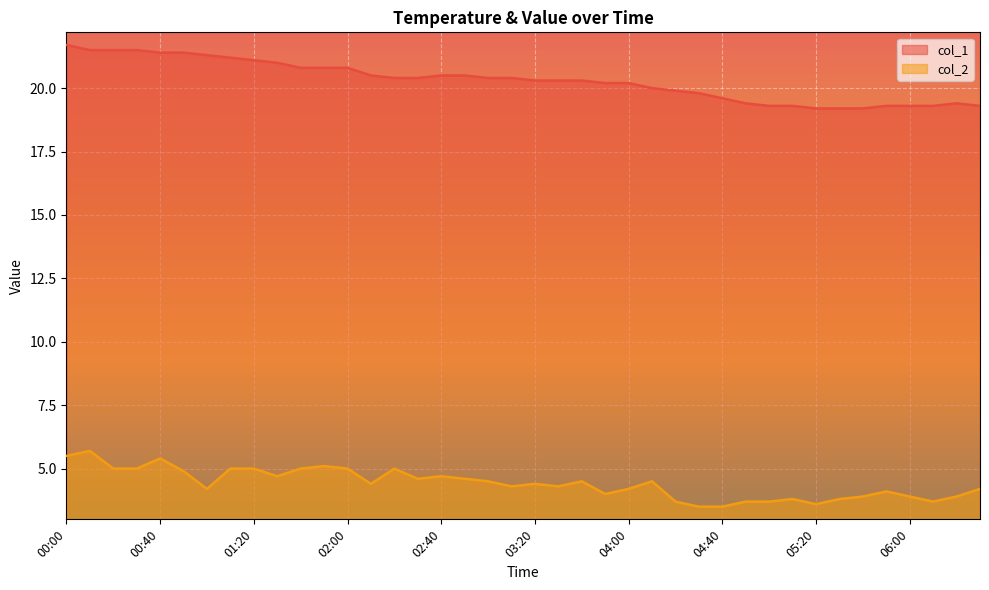

At 02:40, list the series in order from largest to smallest.

col_1, col_2